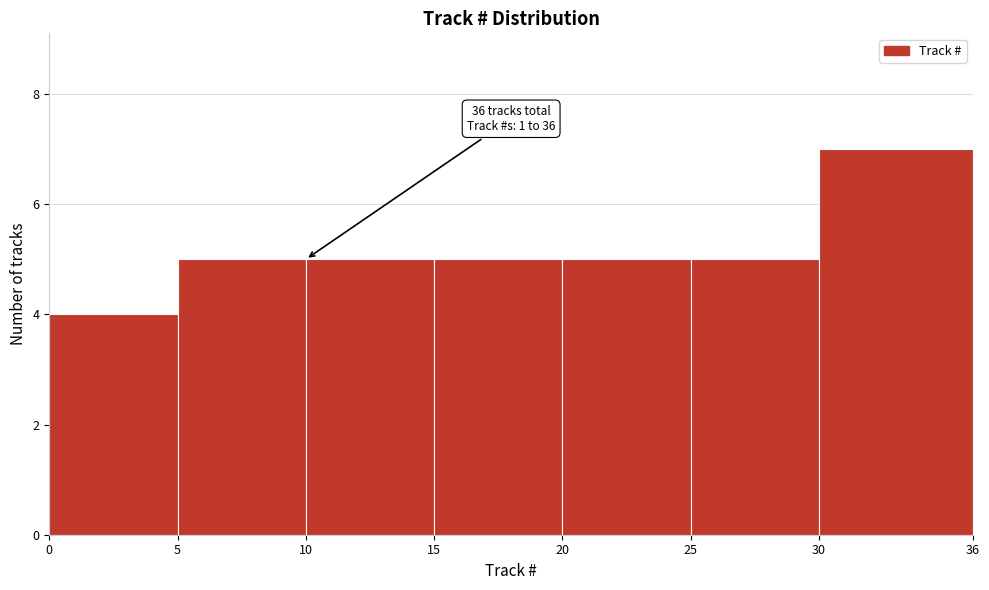

Which range on the x-axis has the tallest bar?

30 to 36